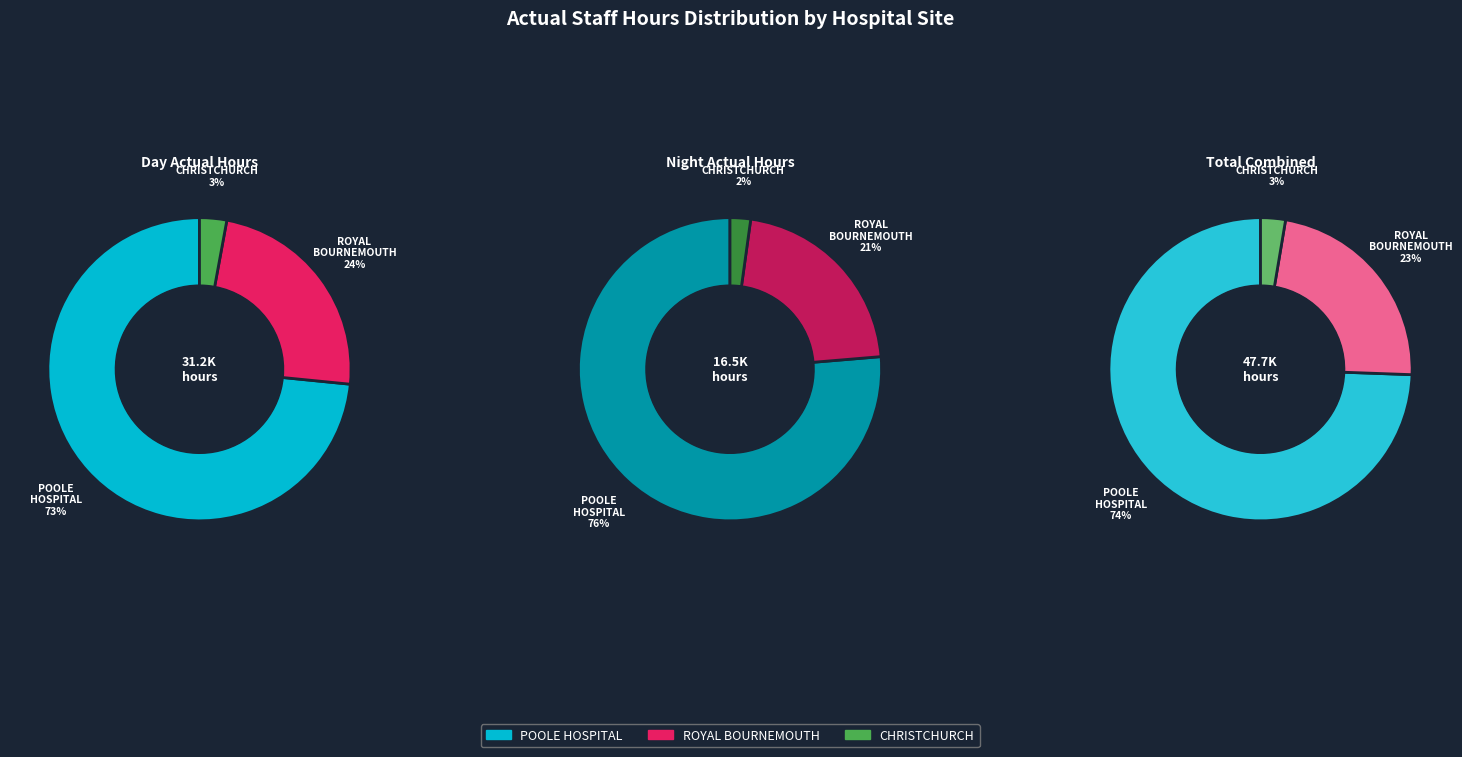

What is the largest slice in the pie chart?

POOLE HOSPITAL